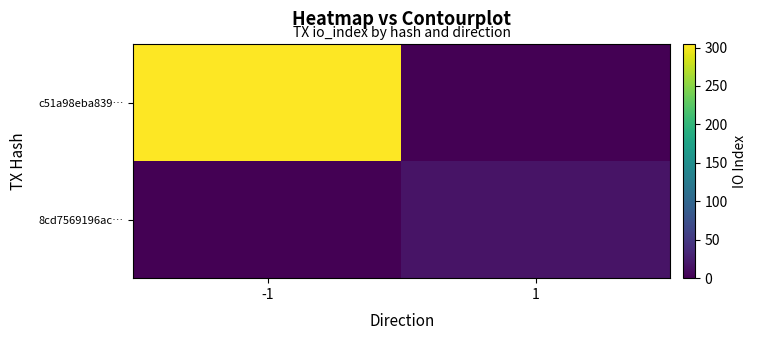

Count the number of data series in this chart.

2